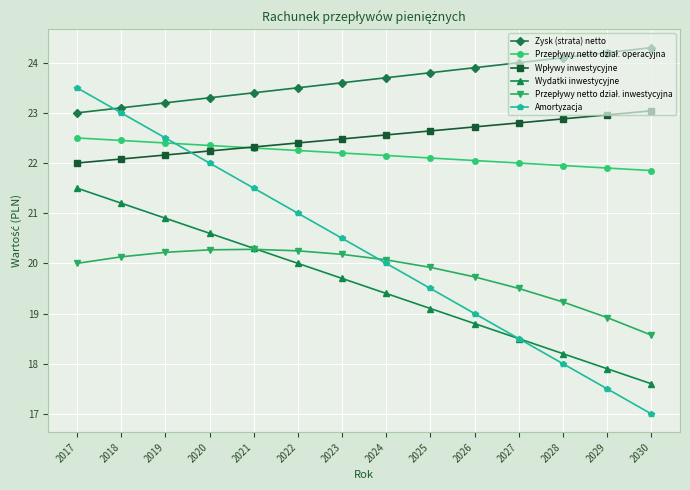

The Zysk (strata) netto series shows 32.6 at 2021. True or false?

False